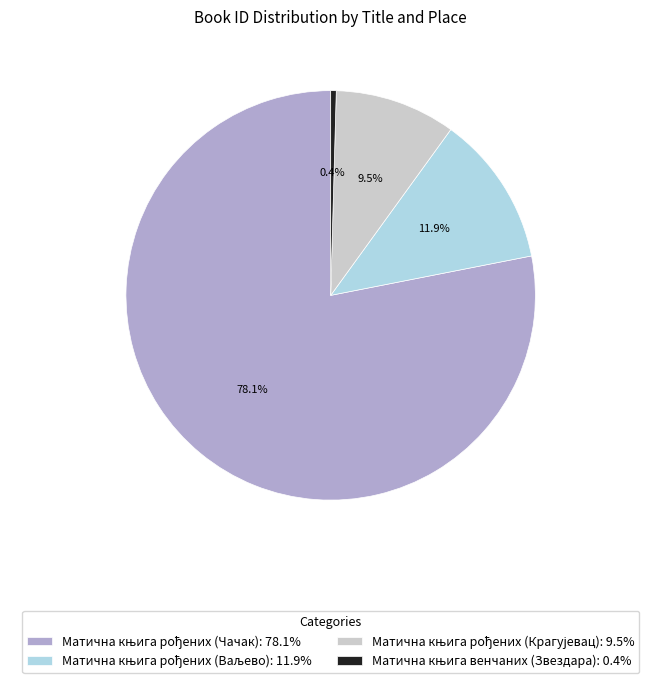

Is there any slice that represents more than half of the pie?

Yes